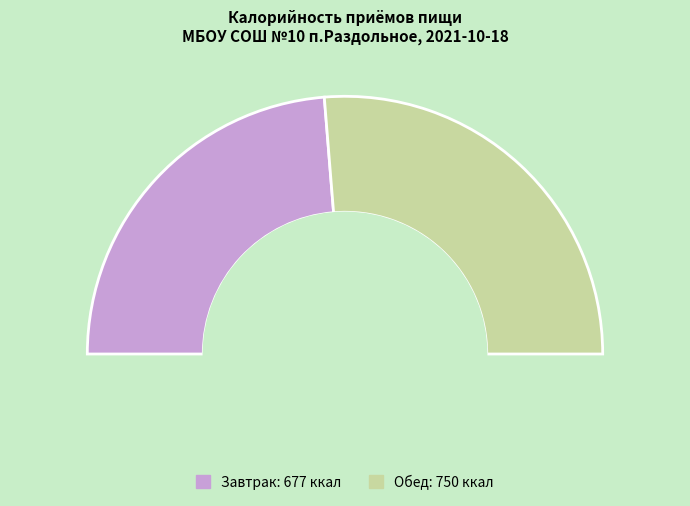

How many segments does this pie chart have?

2